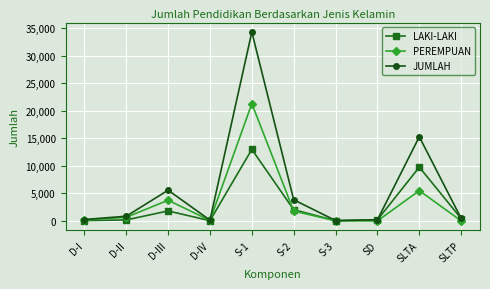

At which category is the sum across all series the highest?

S-1